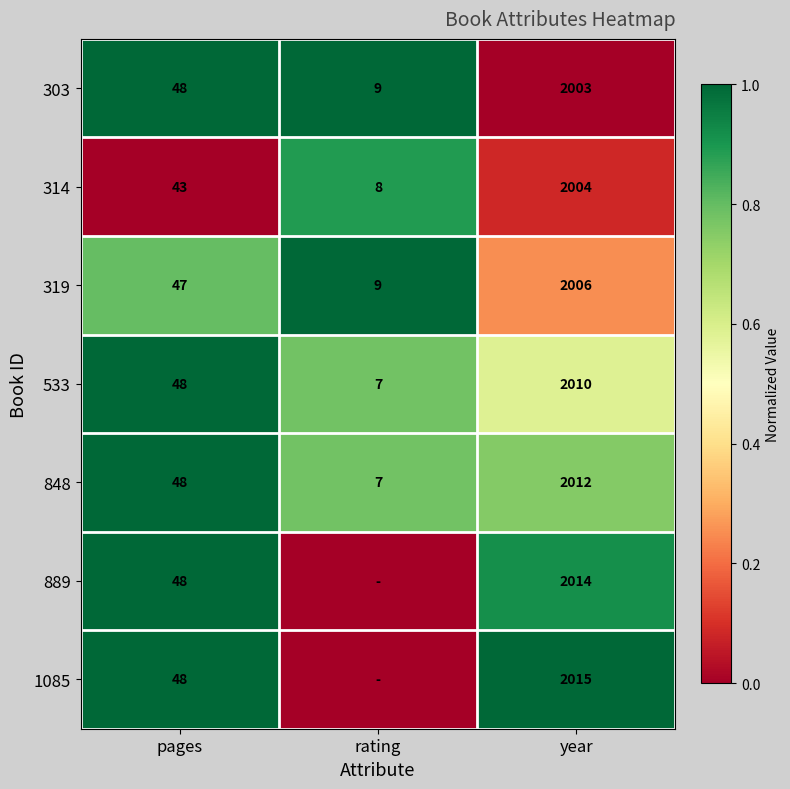

Is it true that 533 equals 0.1 at year?

False